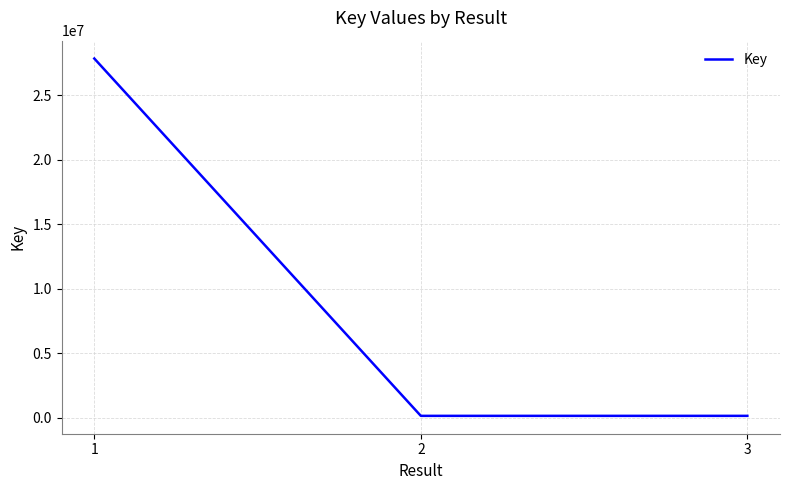

What is the maximum value shown in the chart?

27849565